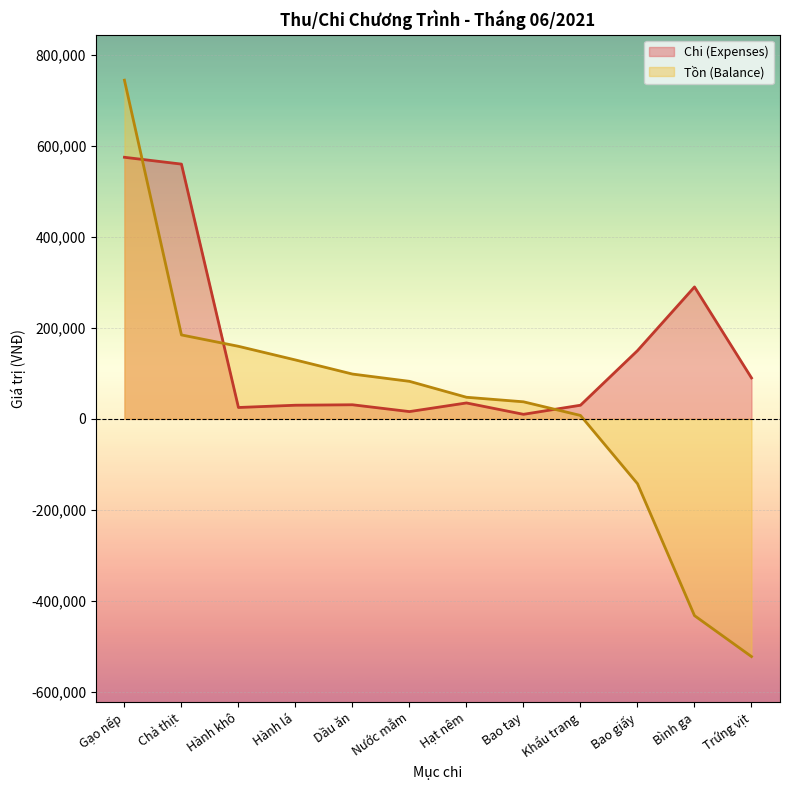

Reading left to right, list all the values displayed in this chart.

Chi (Expenses): Gạo nếp=575000	Chả thịt=560000	Hành khô=25000	Hành lá=30000	Dầu ăn=31000	Nước mắm=16000	Hạt nêm=35000	Bao tay=10000	Khẩu trang=30000	Bao giấy=150000	Bình ga=290000	Trứng vịt=90000
Tồn (Balance): Gạo nếp=744500	Chả thịt=184500	Hành khô=159500	Hành lá=129500	Dầu ăn=98500	Nước mắm=82500	Hạt nêm=47500	Bao tay=37500	Khẩu trang=7500	Bao giấy=-142500	Bình ga=-432500	Trứng vịt=-522500